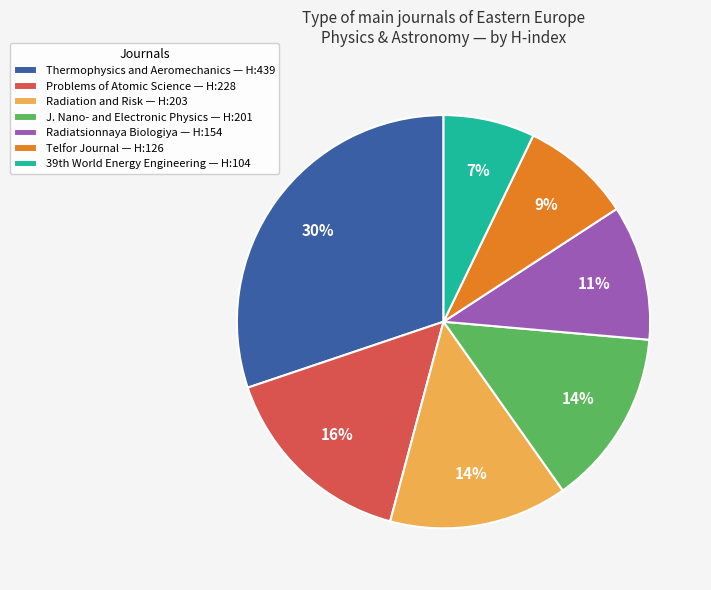

How many segments does this pie chart have?

7